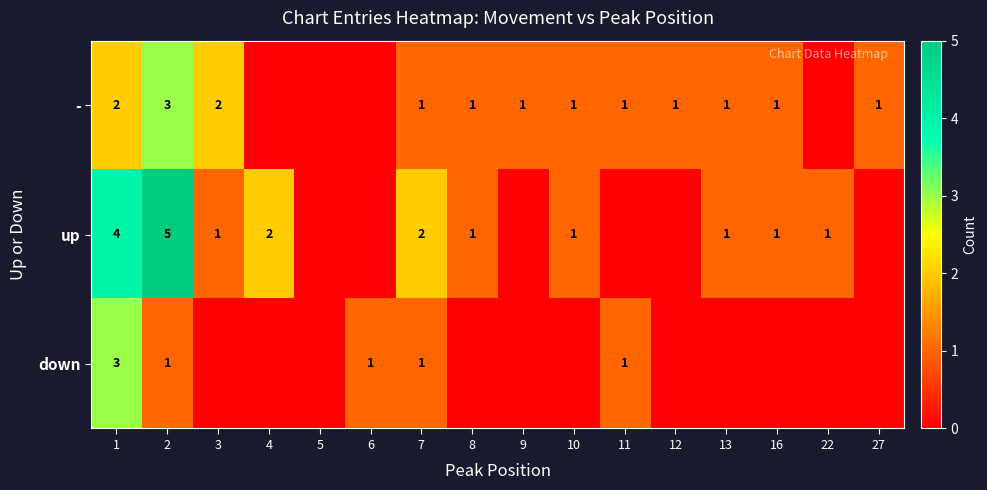

What is the difference between the up values at 2 and 7?

3